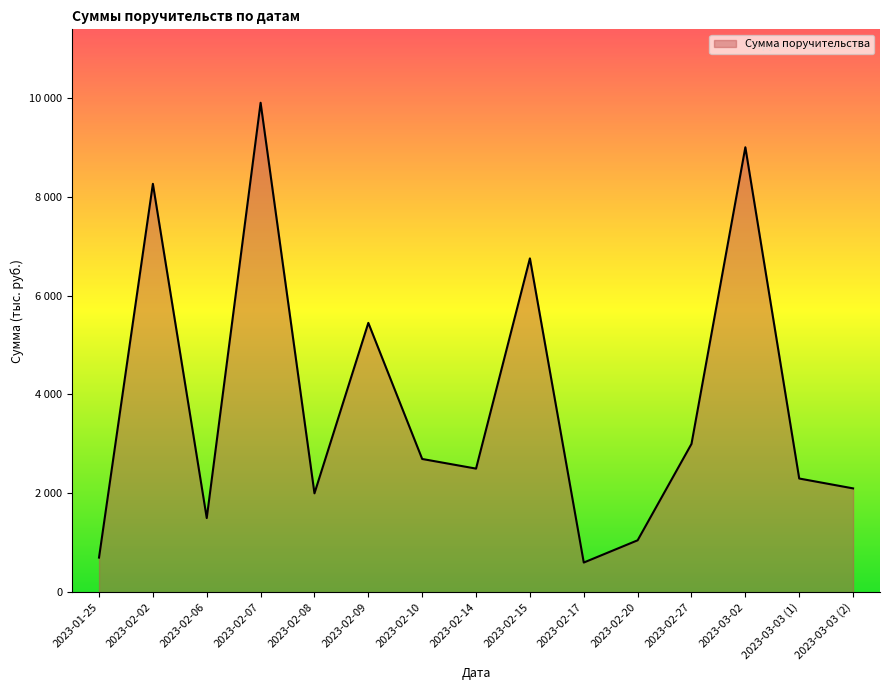

What position from the right is 2023-02-20?

5